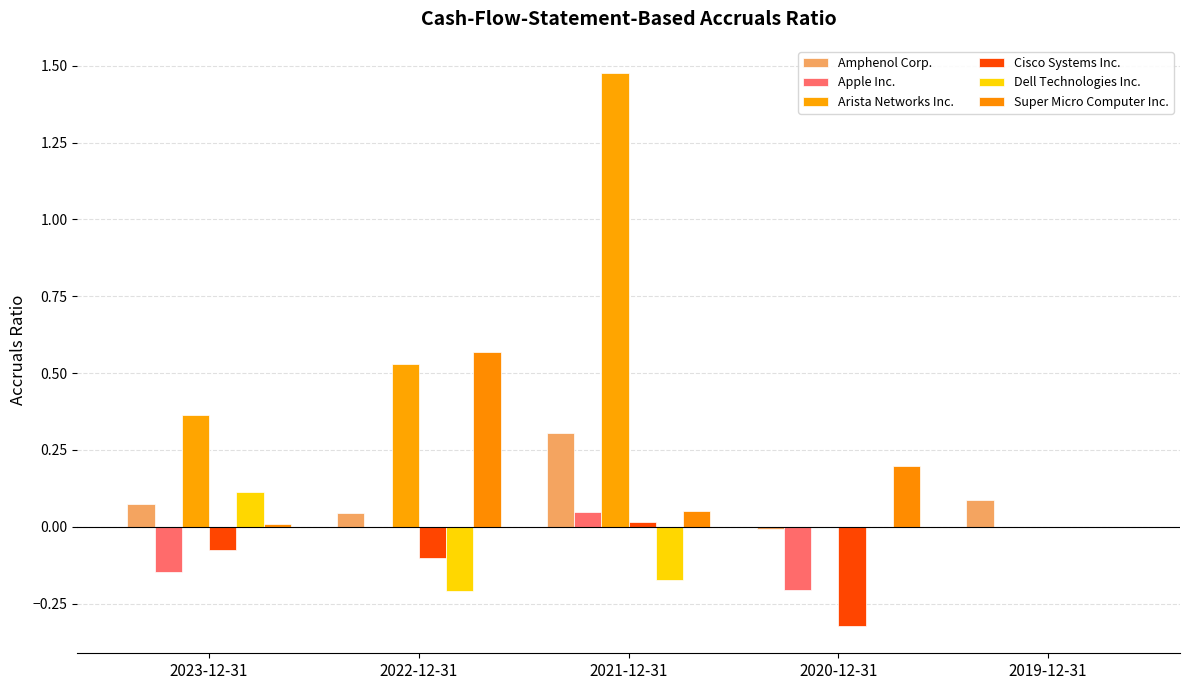

How many groups of bars are there?

5